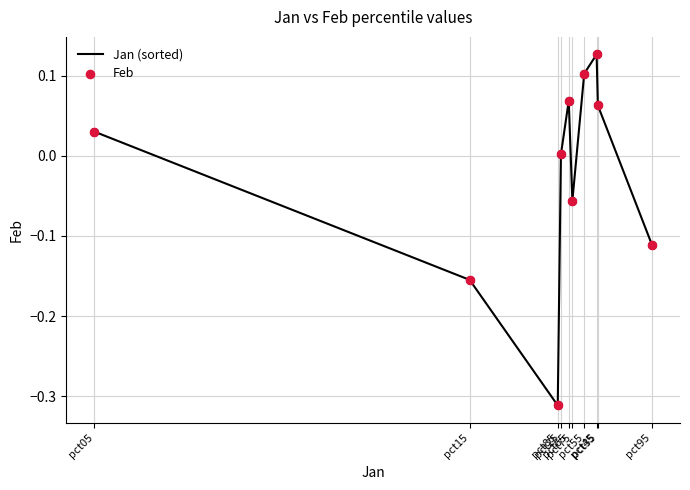

Does the chart have visible grid lines?

Yes